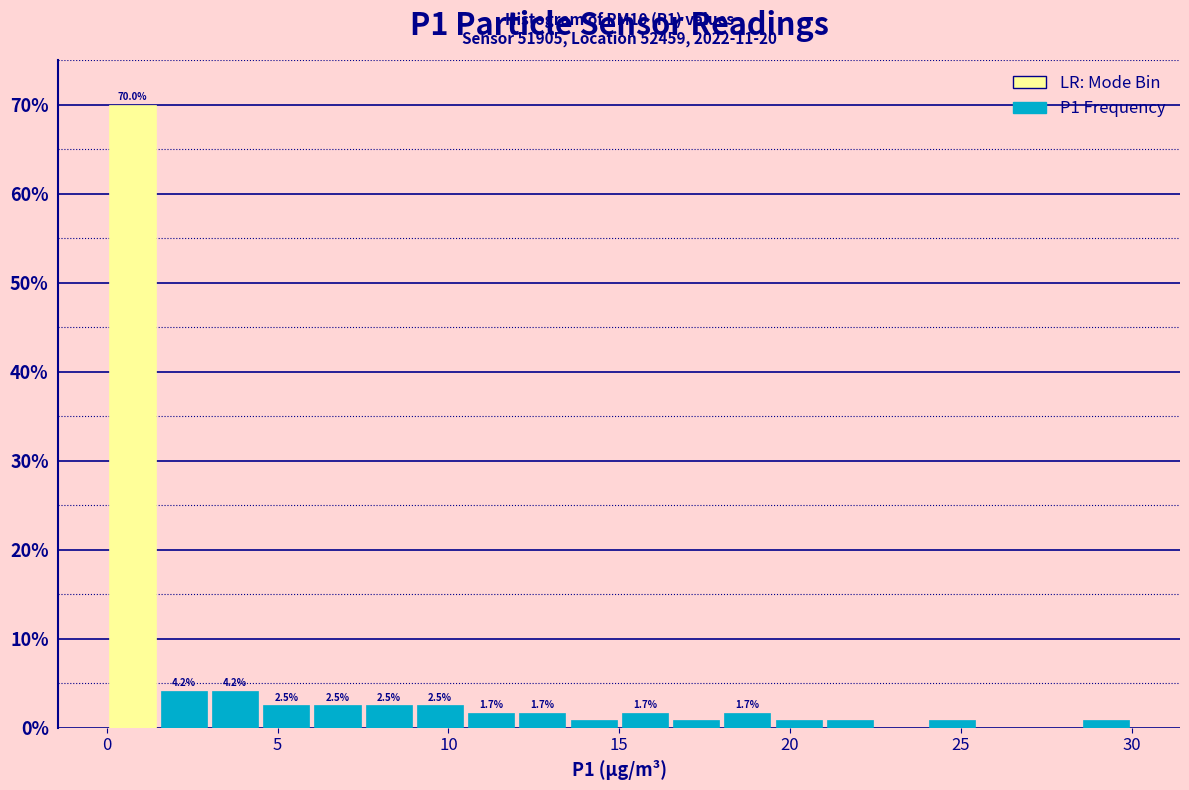

Read against the x-axis, roughly where is the centre of the tallest bar?

1.0